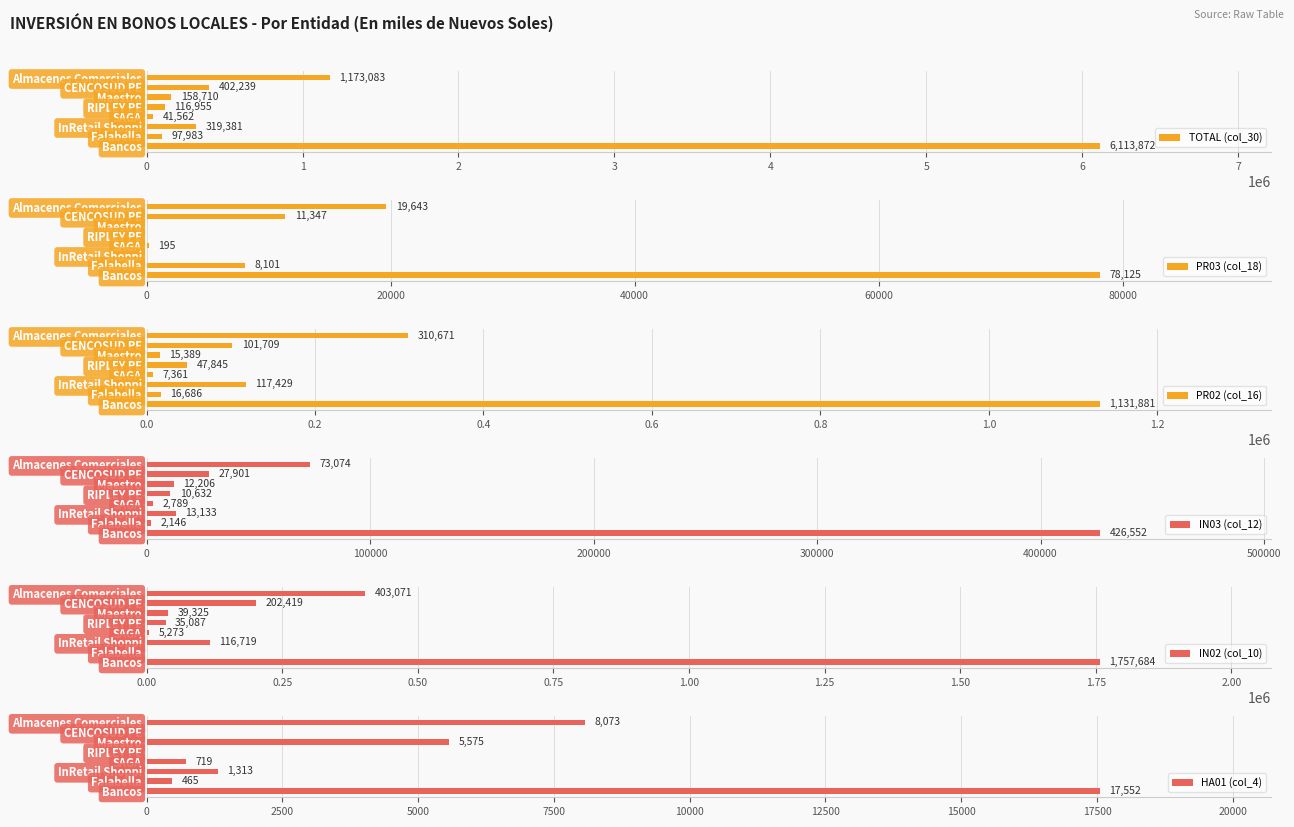

Reading right to left, list all the values displayed in this chart.

TOTAL (col_30): 6113872.0	97982.7	319381.4	41561.5	116955.4	158710.0	402238.9	1173082.7
PR03 (col_18): 78124.7	8100.5	0.0	195.1	0.0	0.0	11347.1	19642.7
PR02 (col_16): 1131880.7	16686.5	117428.7	7360.8	47845.4	15389.0	101709.0	310670.7
IN03 (col_12): 426551.6	2146.5	13132.6	2789.2	10632.3	12206.0	27900.6	73073.7
IN02 (col_10): 1757684.3	0.0	116718.8	5273.3	35086.6	39324.6	202418.9	403070.6
HA01 (col_4): 17552.3	465.2	1313.3	719.3	0.0	5575.5	0.0	8073.3